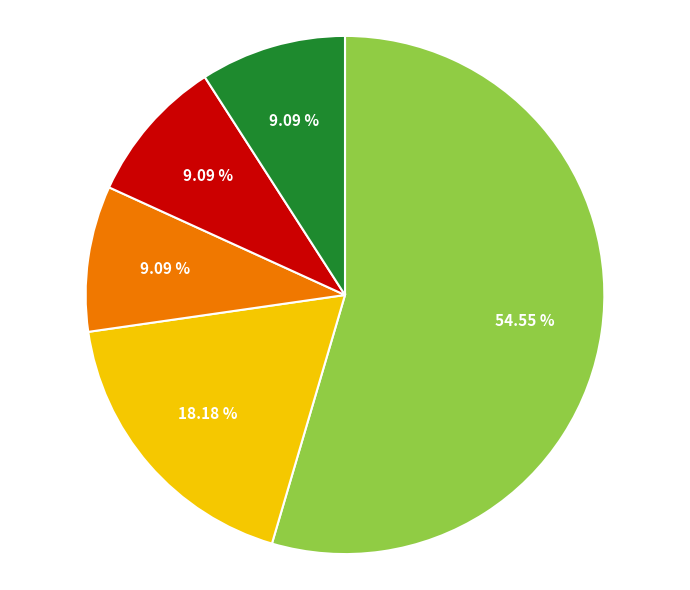

Is there any slice that represents more than half of the pie?

Yes